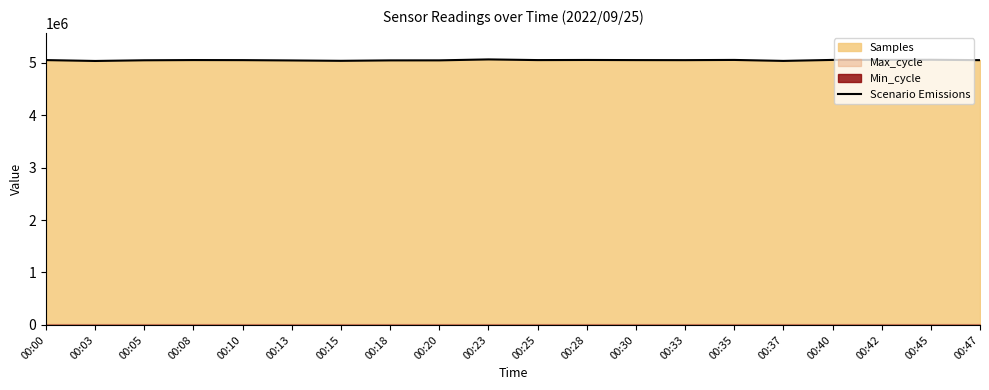

Reading right to left, what are all the values shown in this chart?

5046835	5054204	5051432	5051265	5032514	5050991	5047068	5048018	5050233	5048142	5060898	5043034	5042429	5034092	5041309	5047424	5048700	5044492	5031335	5047999